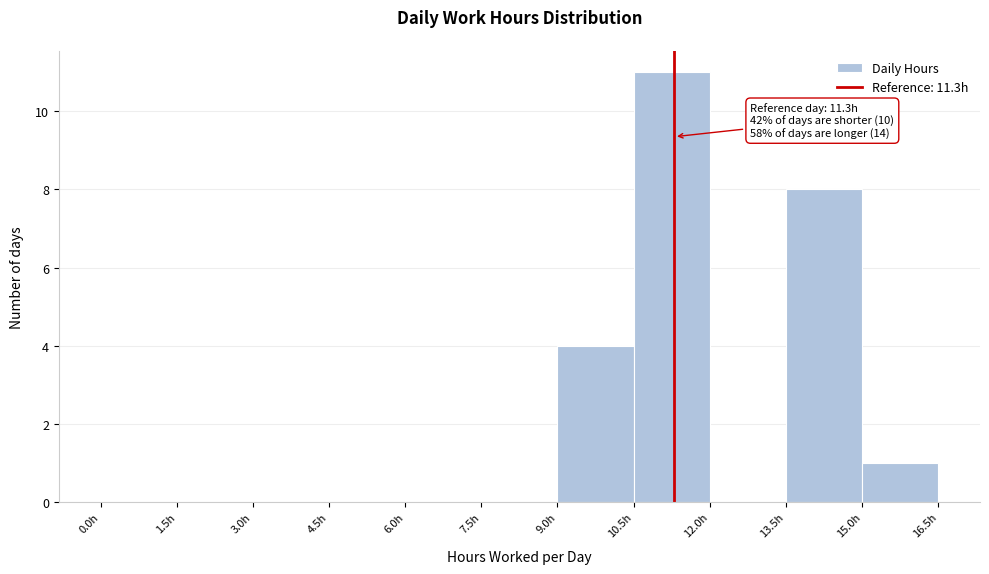

Over which range of the x-axis is the bar tallest?

10.5 to 12.0